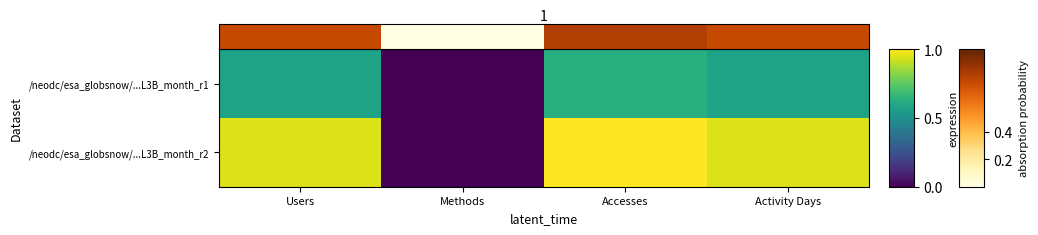

Between Users and Activity Days, which is larger?

Users